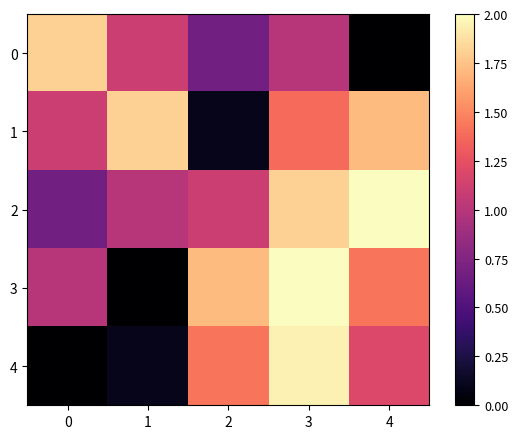

What is the total value across all series at 0?

4.6